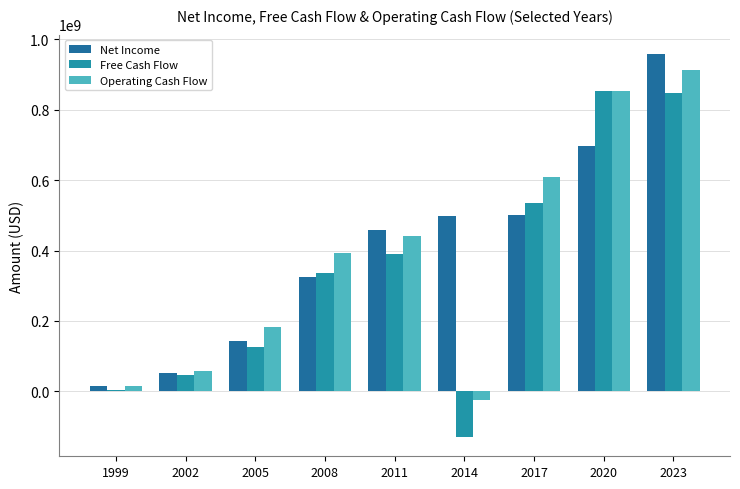

Which series changed the most between 2008 and 2023?

Net Income